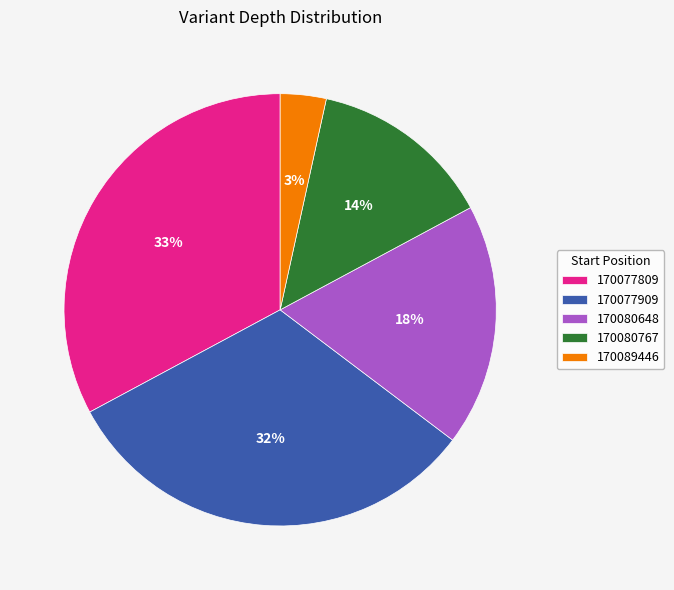

To the nearest percent, what is the combined percentage of 170080648 and 170077809?

51%